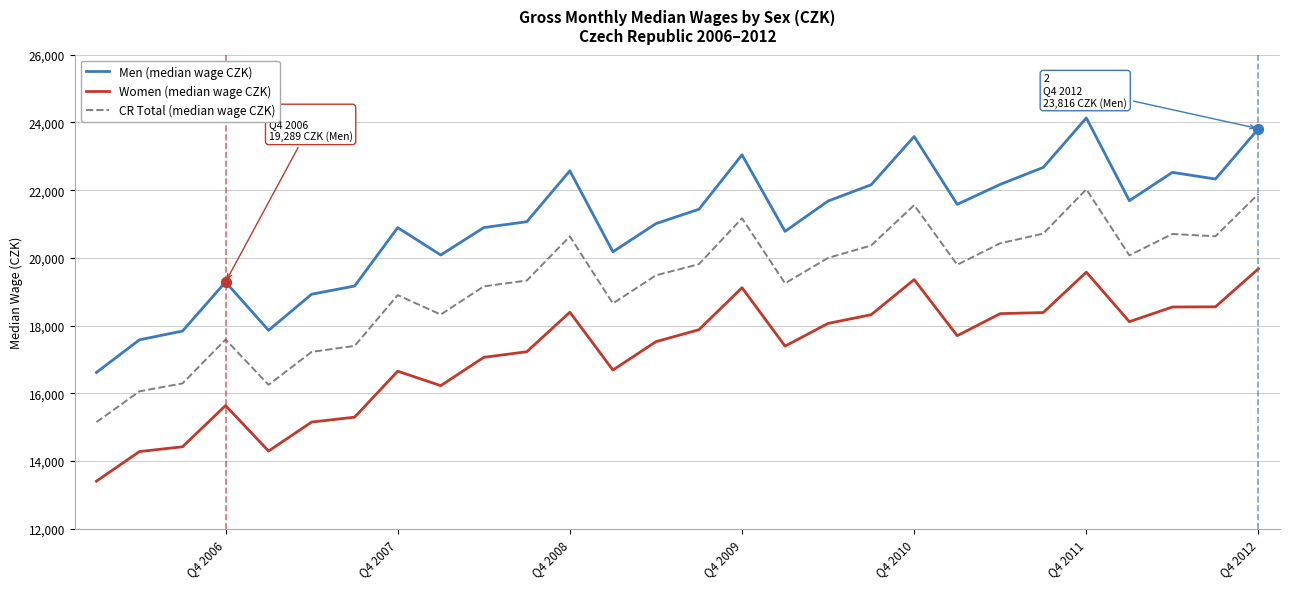

Which series has the largest range (max minus min)?

Men (median wage CZK)